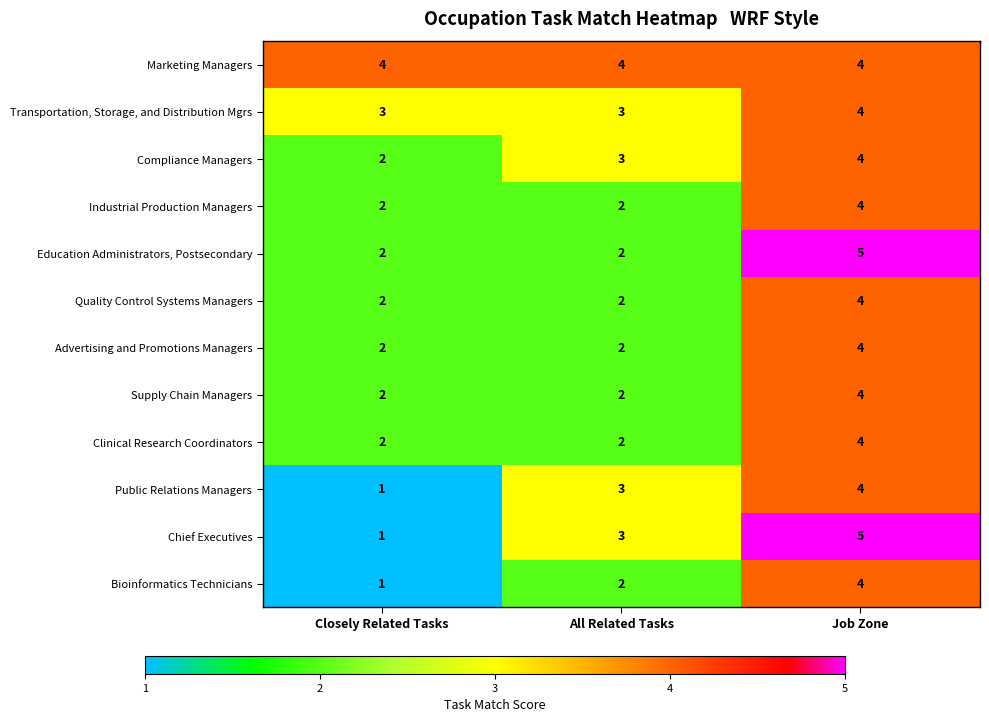

Count the Supply Chain Managers values in the range 2 to 4.

3